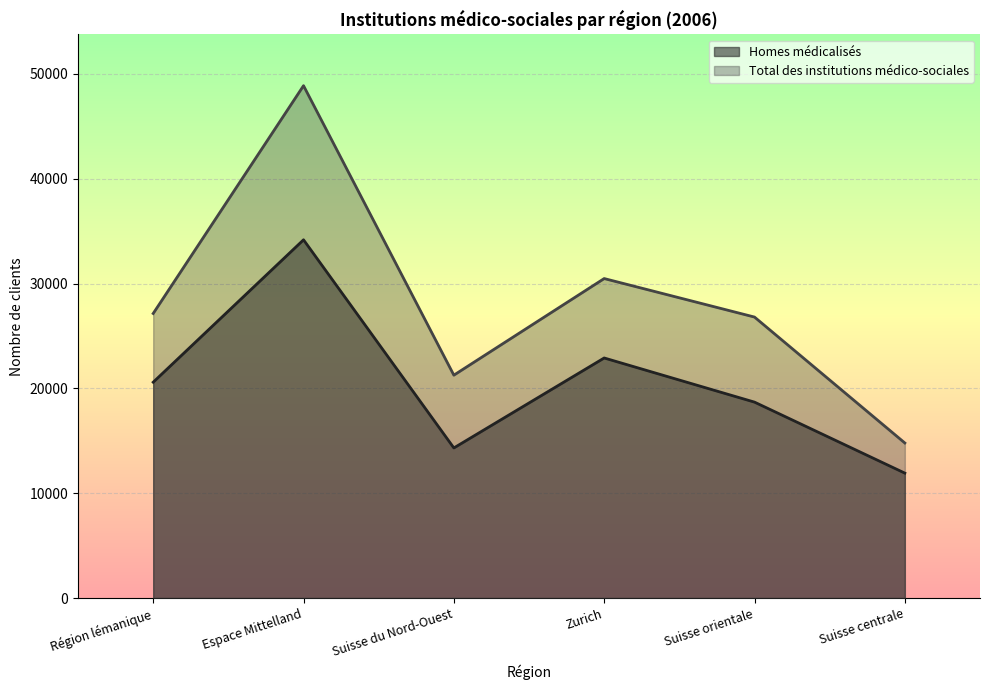

True or false: Total des institutions médico-sociales and Homes médicalisés cross at least once.

False